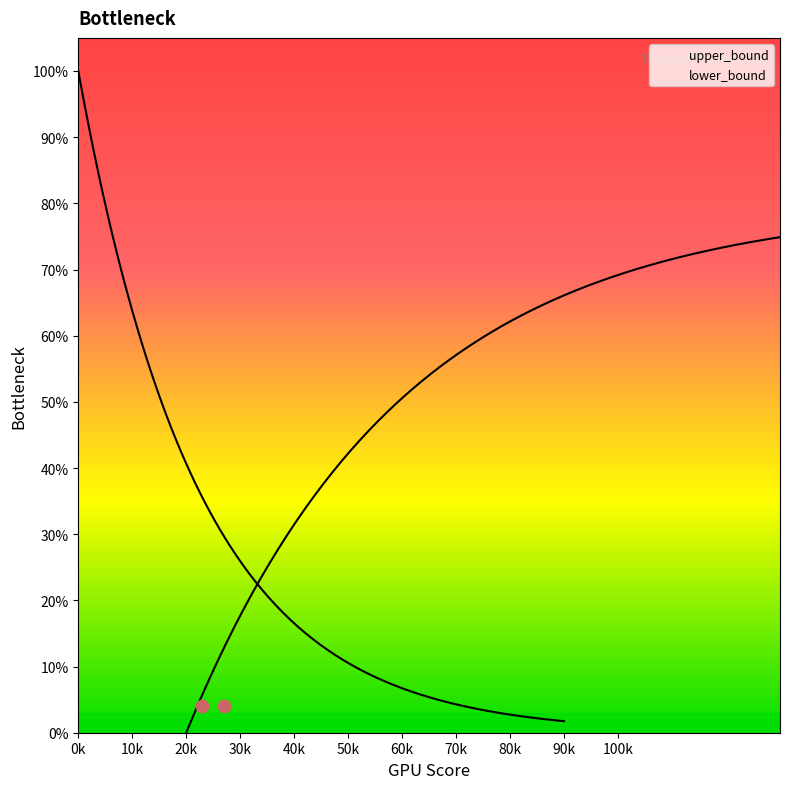

Which series has the largest Y range (max minus min)?

upper_bound